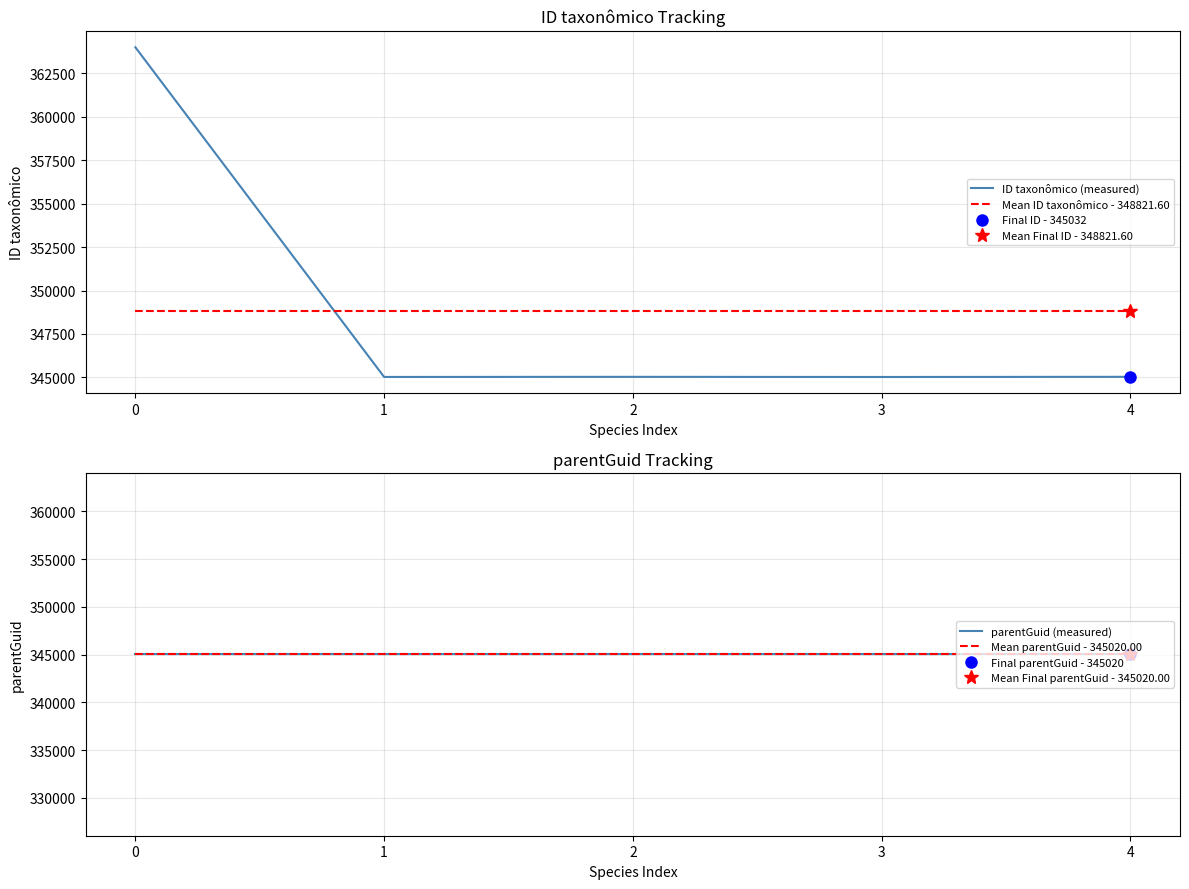

What is the value of the ID taxonômico (measured) point at the 5th from the left?

345032.0